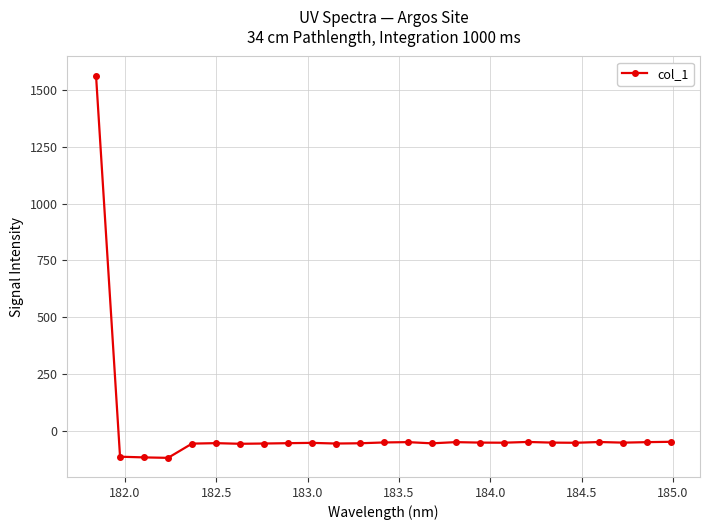

What is the value of the 24th point from the left?

-49.6